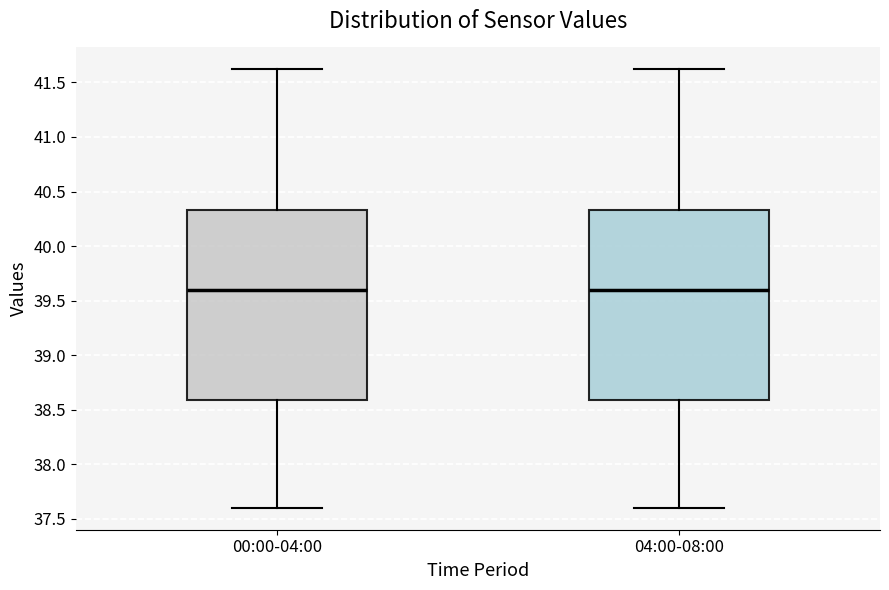

Reading left to right, read every box against the y-axis: the position of its median line, the range the box covers, and the ends of its whiskers. The values are not printed on the chart, so give them approximately, as read against the axis.

00:00-04:00: median 39.60, box 38.60 to 40.35, whiskers 37.60 to 41.60
04:00-08:00: median 39.60, box 38.60 to 40.35, whiskers 37.60 to 41.60